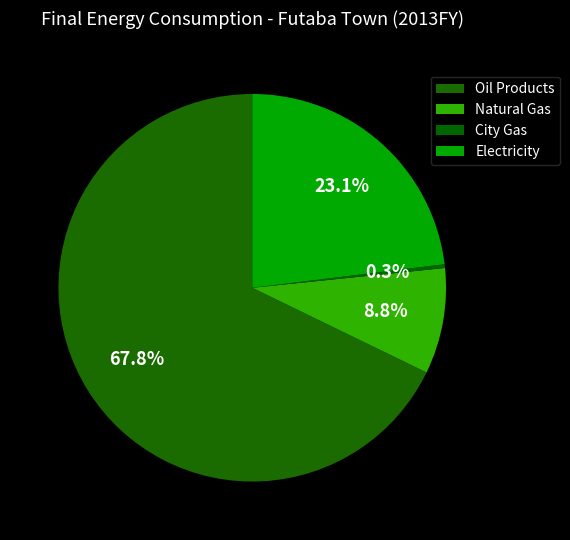

How many slices are in this pie chart?

4